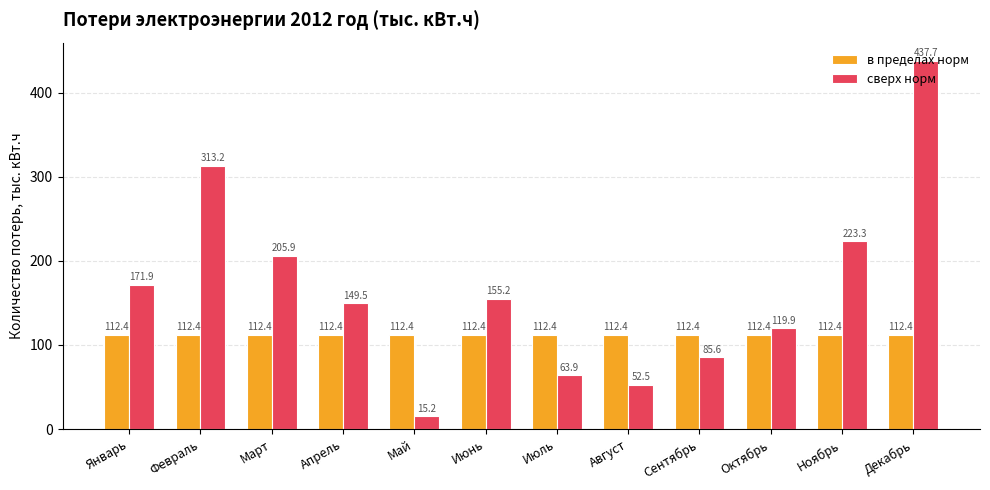

Which series has the widest spread of values?

сверх норм